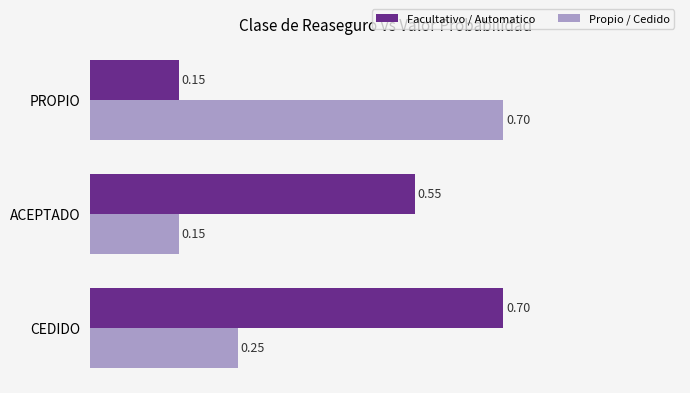

Rank the series by their average value, from highest to lowest.

Facultativo / Automatico, Propio / Cedido